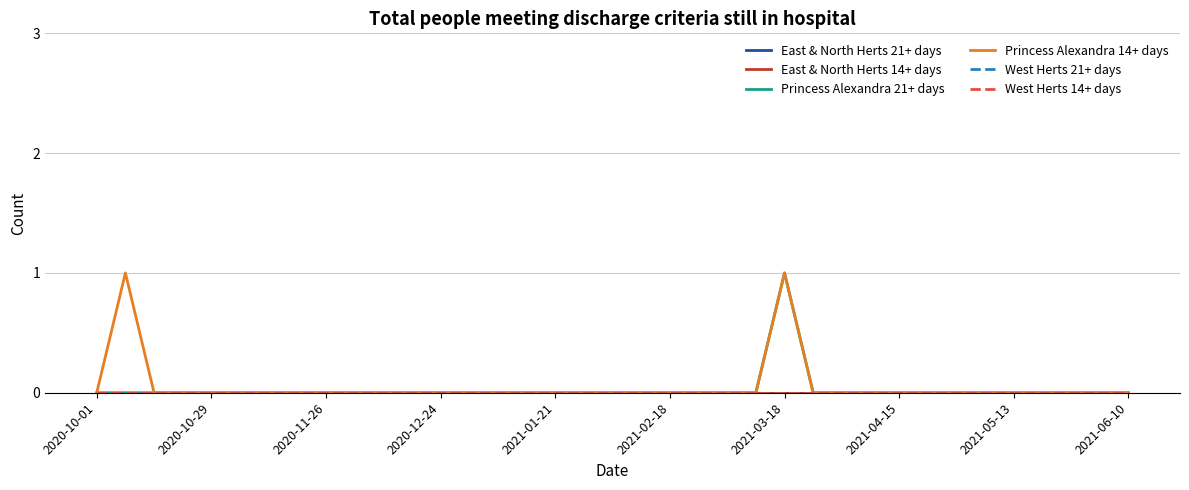

Reading left to right, extract all data points from this chart.

East & North Herts 21+ days: 0	0	0	0	0	0	0	0	0	0	0	0	0	0	0	0	0	0	0	0	0	0	0	0	0	0	0	0	0	0	0	0	0	0	0	0	0
East & North Herts 14+ days: 0	0	0	0	0	0	0	0	0	0	0	0	0	0	0	0	0	0	0	0	0	0	0	0	0	0	0	0	0	0	0	0	0	0	0	0	0
Princess Alexandra 21+ days: 0	0	0	0	0	0	0	0	0	0	0	0	0	0	0	0	0	0	0	0	0	0	0	0	1	0	0	0	0	0	0	0	0	0	0	0	0
Princess Alexandra 14+ days: 0	1	0	0	0	0	0	0	0	0	0	0	0	0	0	0	0	0	0	0	0	0	0	0	1	0	0	0	0	0	0	0	0	0	0	0	0
West Herts 21+ days: 0	0	0	0	0	0	0	0	0	0	0	0	0	0	0	0	0	0	0	0	0	0	0	0	0	0	0	0	0	0	0	0	0	0	0	0	0
West Herts 14+ days: 0	0	0	0	0	0	0	0	0	0	0	0	0	0	0	0	0	0	0	0	0	0	0	0	0	0	0	0	0	0	0	0	0	0	0	0	0